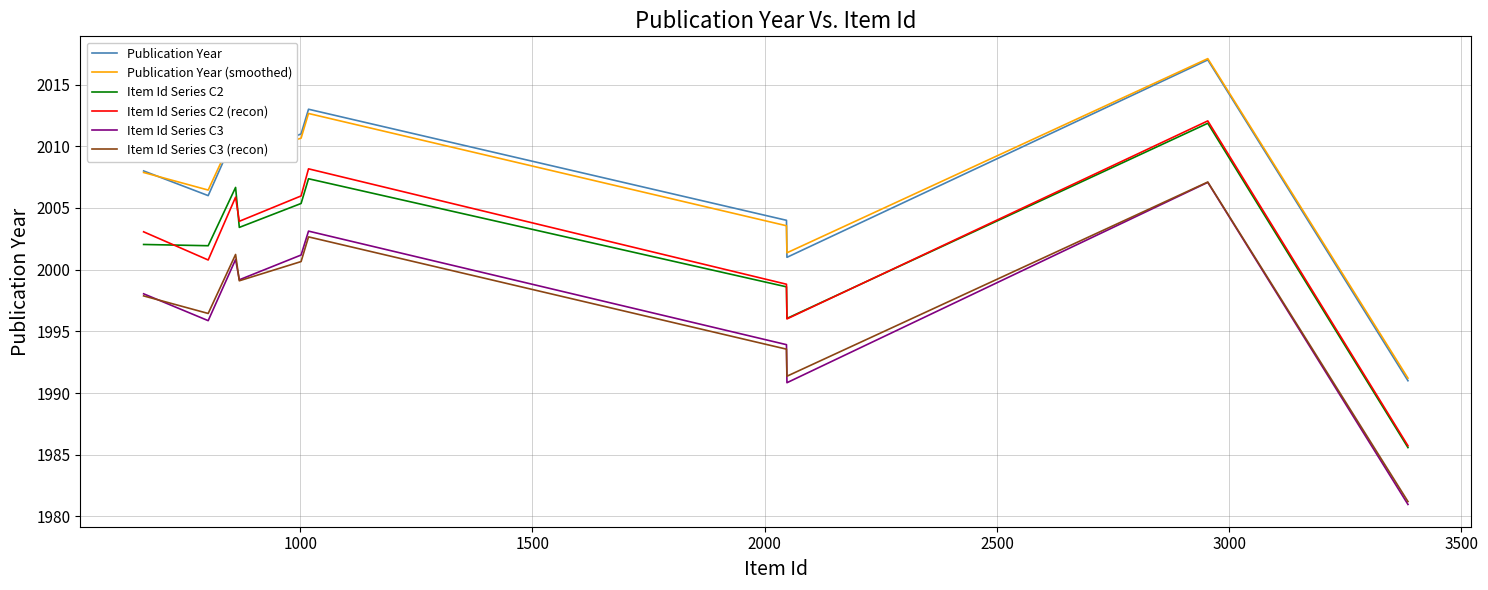

What is the smallest value displayed?

1981.0